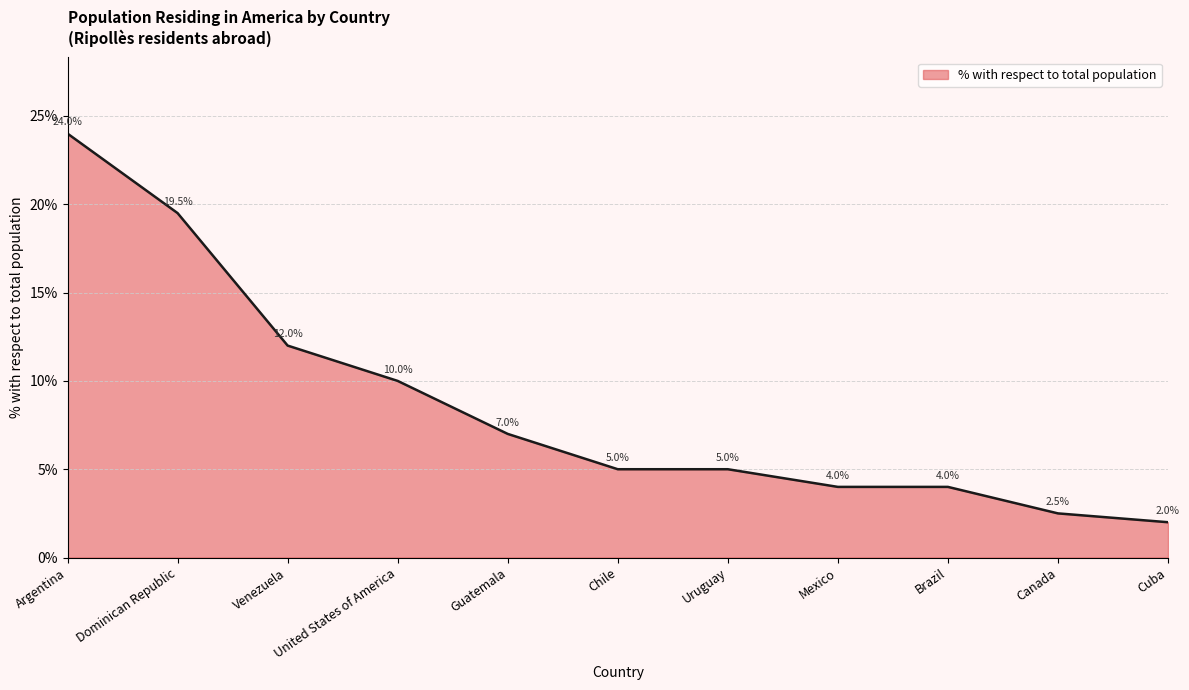

What is the difference between the values at Uruguay and United States of America?

5.0